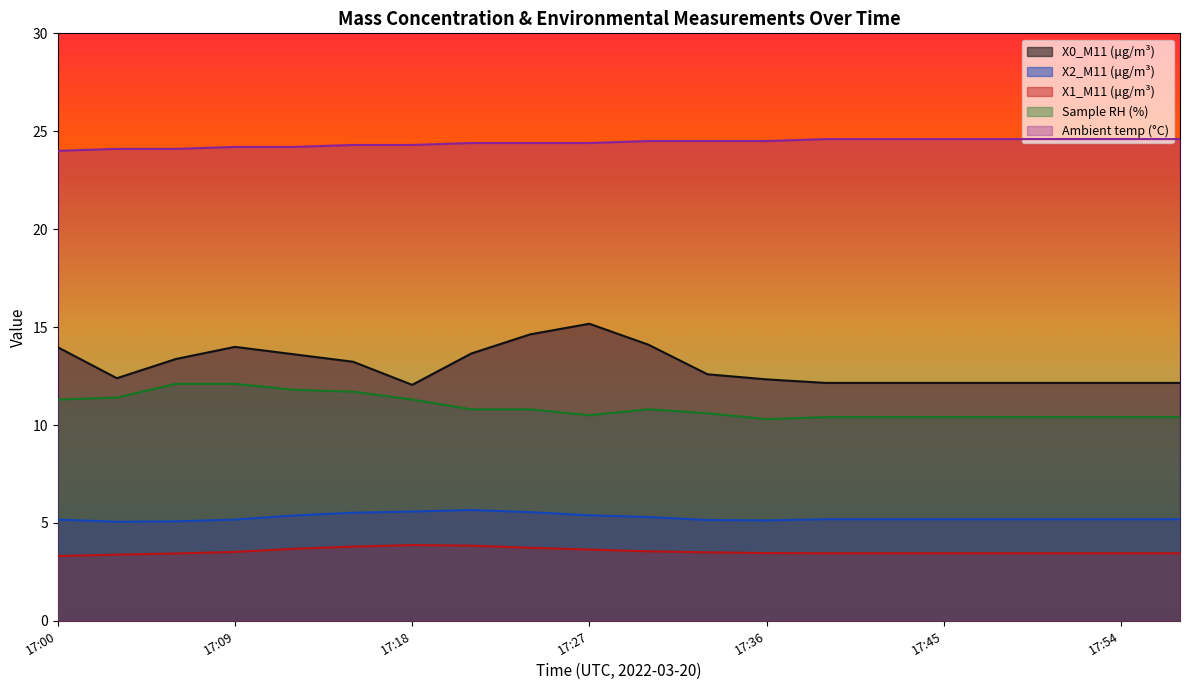

Rank the series by their maximum value, from highest to lowest.

Ambient temp (°C), X0_M11 (μg/m³), Sample RH (%), X2_M11 (μg/m³), X1_M11 (μg/m³)